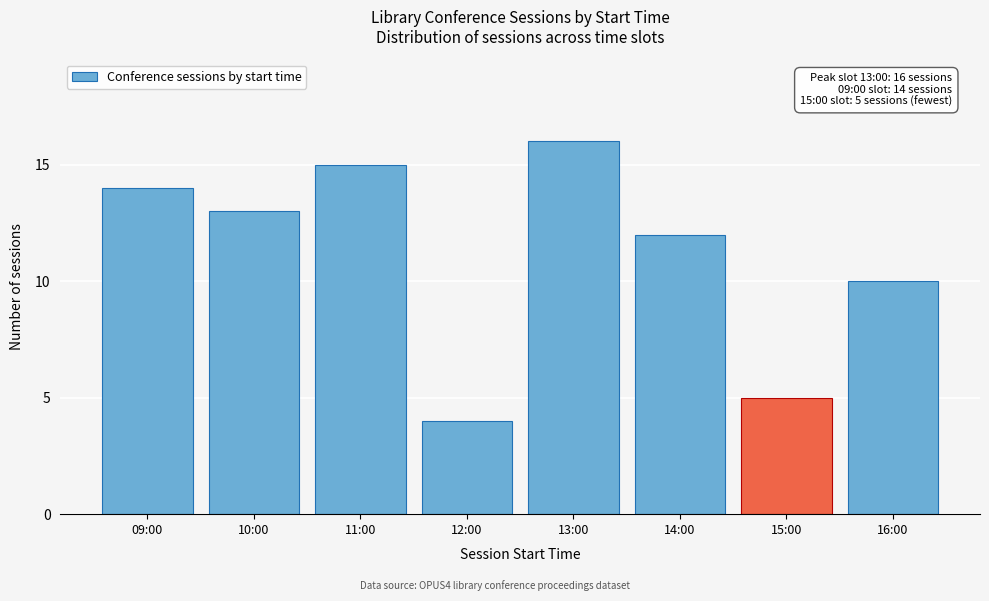

Reading left to right, transcribe all the data shown in this chart.

09:00=14	10:00=13	11:00=15	12:00=4	13:00=16	14:00=12	15:00=5	16:00=10